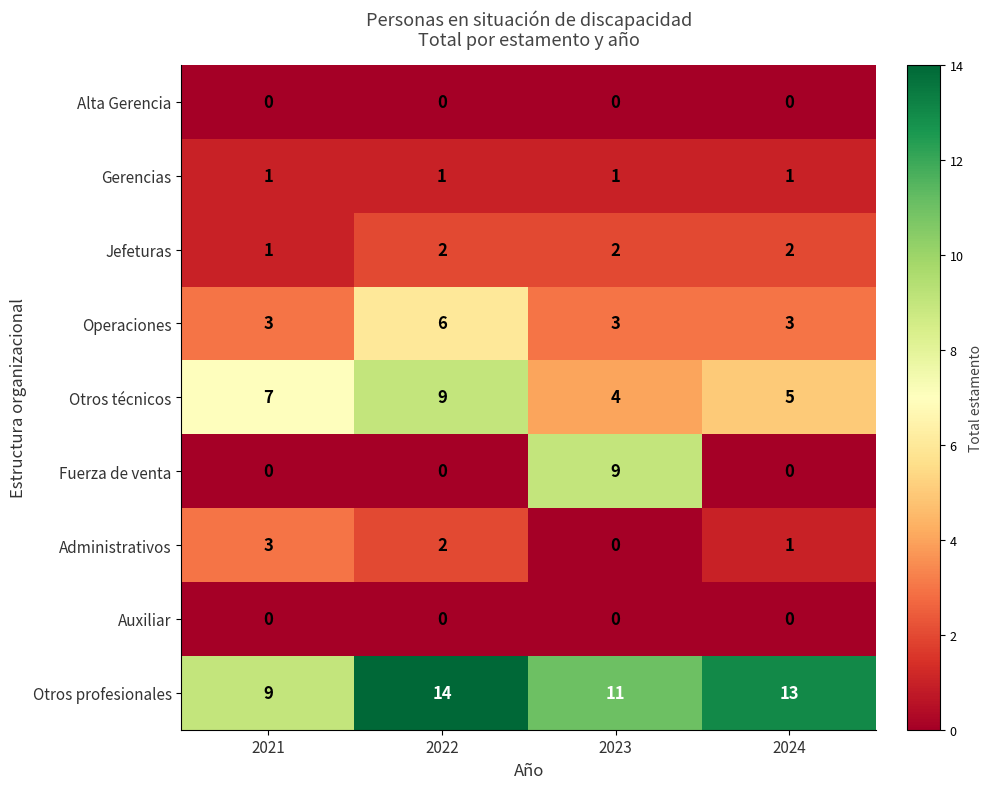

Read the Otros profesionales value at 2022.

14